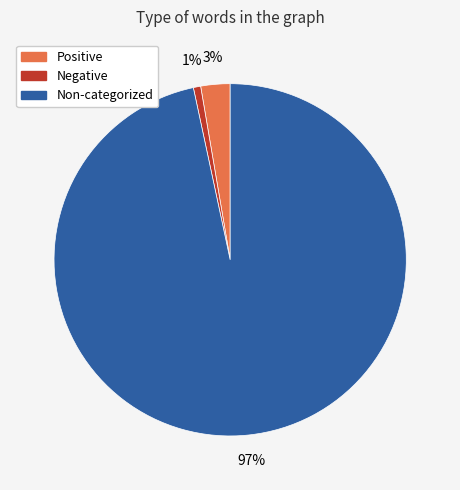

Is there a majority slice in this chart?

Yes